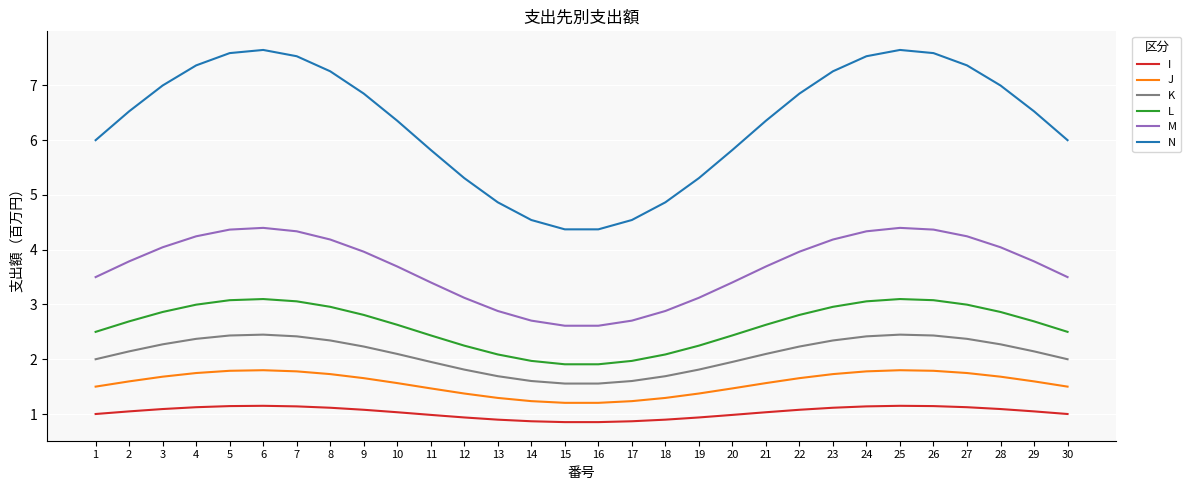

Which series has the largest range (max minus min)?

N